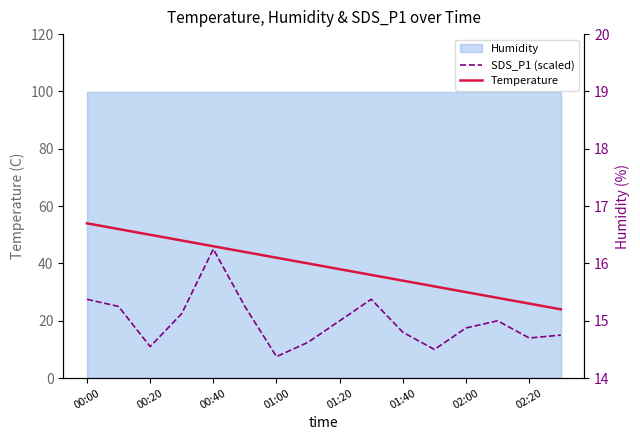

Which series ends up on top after the final intersection of SDS_P1 (scaled) and Temperature?

Temperature